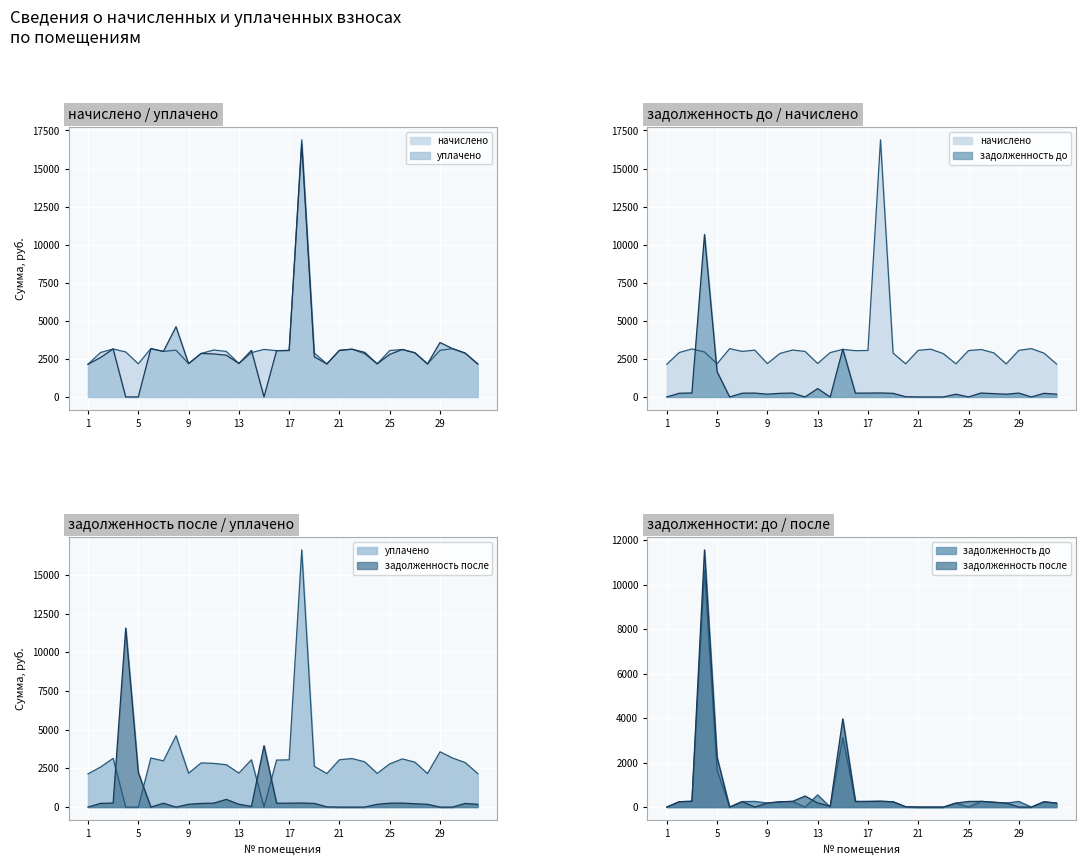

After their last crossing, which series has the higher values: zadolzhennost_do or nachisleno?

nachisleno